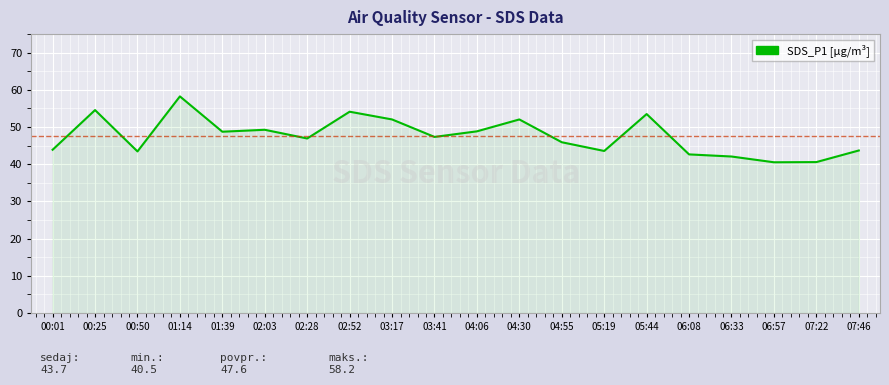

What is the change in value from 05:19 to 05:44?

+9.9